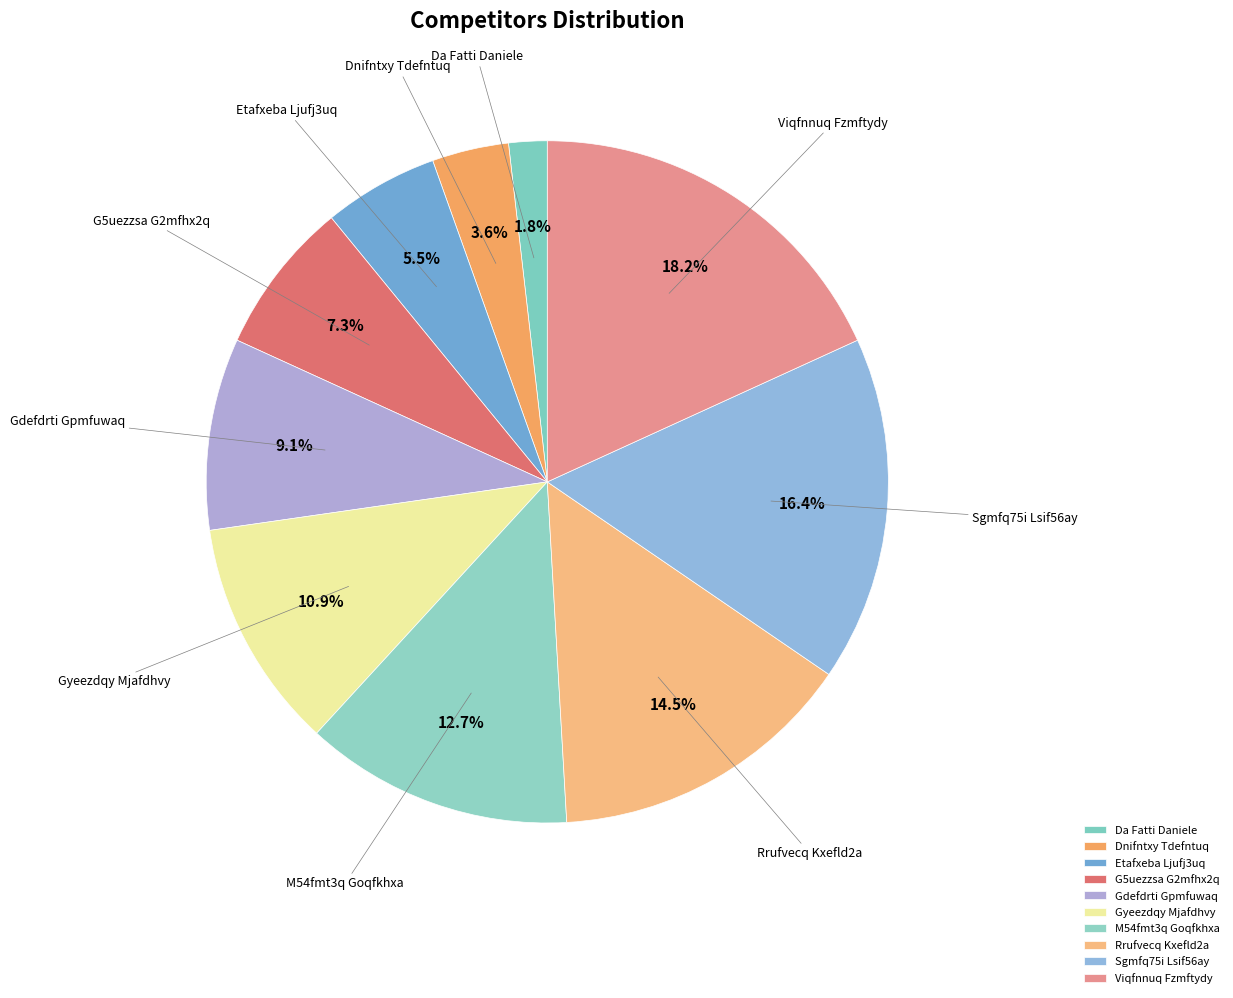

Which has a higher value, Etafxeba Ljufj3uq or M54fmt3q Goqfkhxa?

M54fmt3q Goqfkhxa